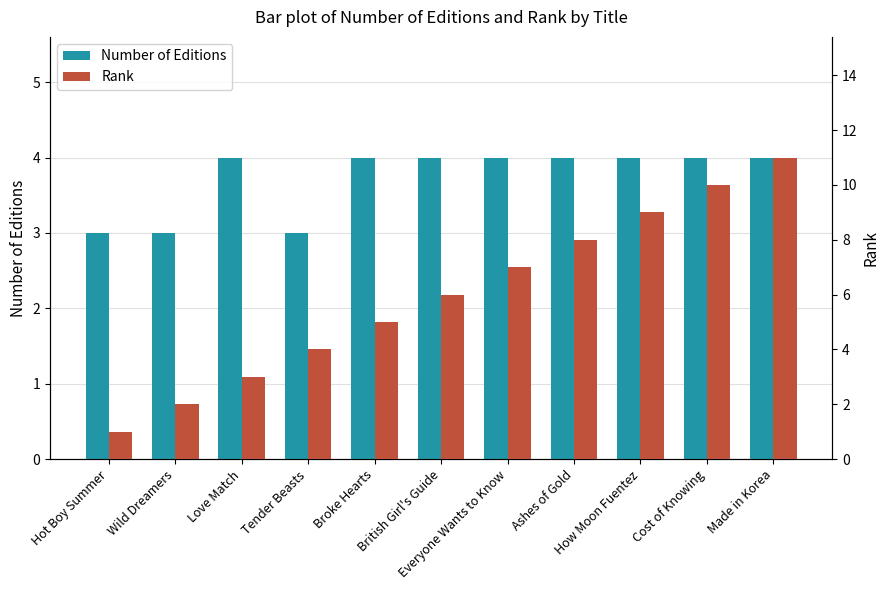

What is the sum of the Rank values at Broke Hearts and Hot Boy Summer?

6